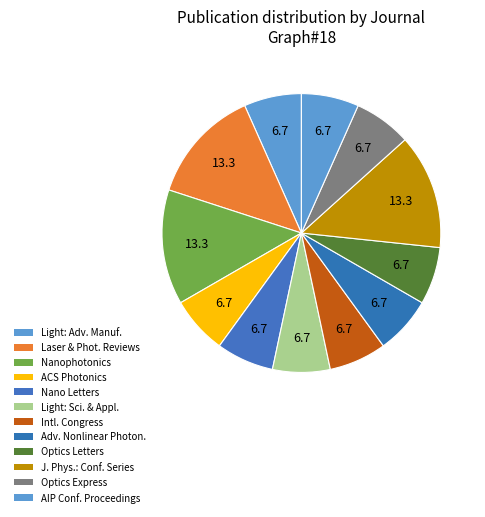

Is there a majority slice in this chart?

No